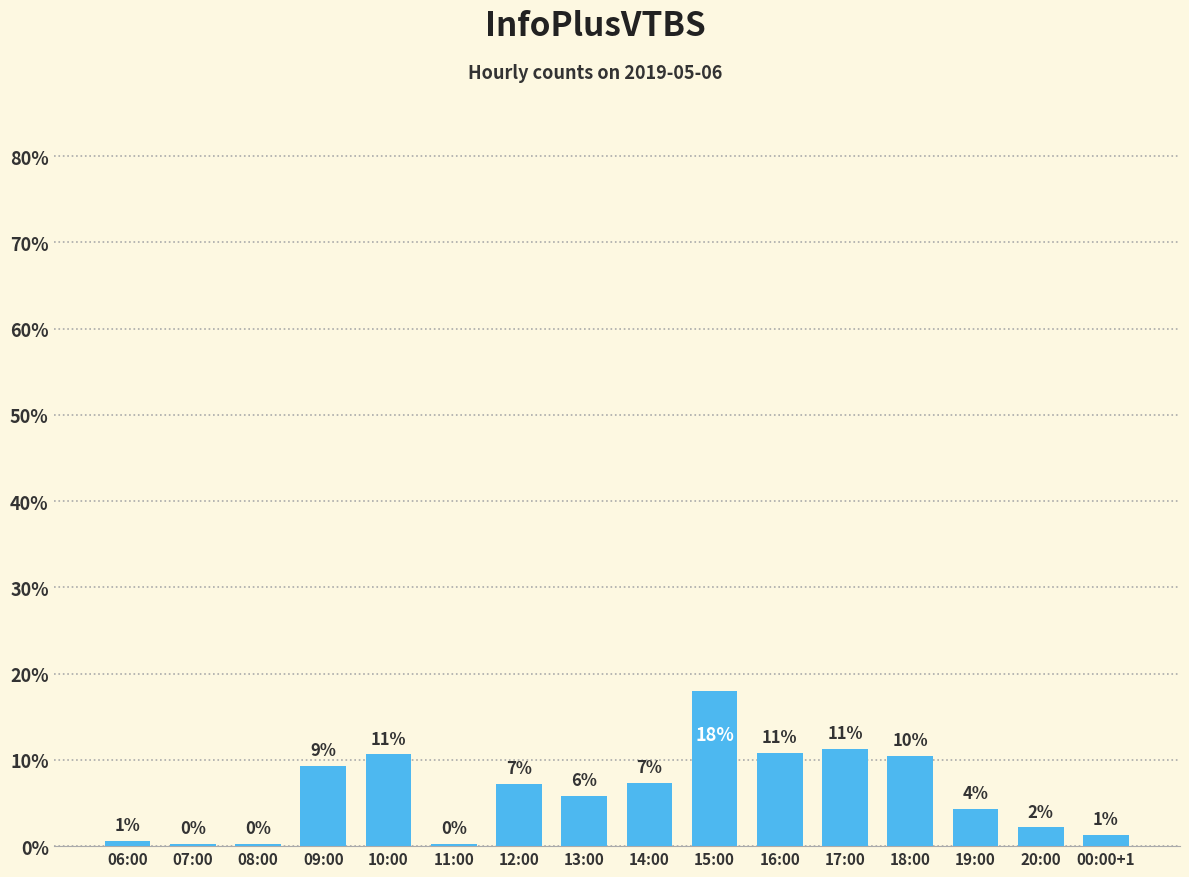

What is the average value?

6.2